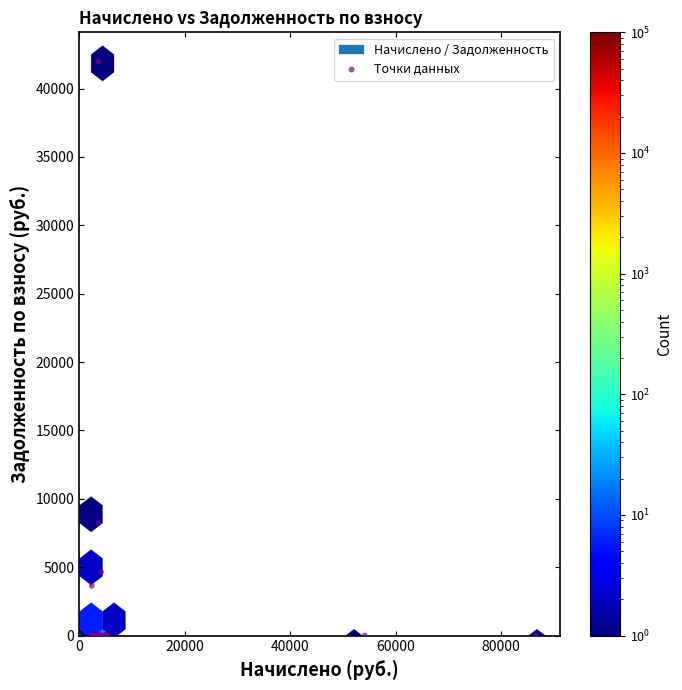

What Y value in the scatter plot is closest to 20986?

8233.6